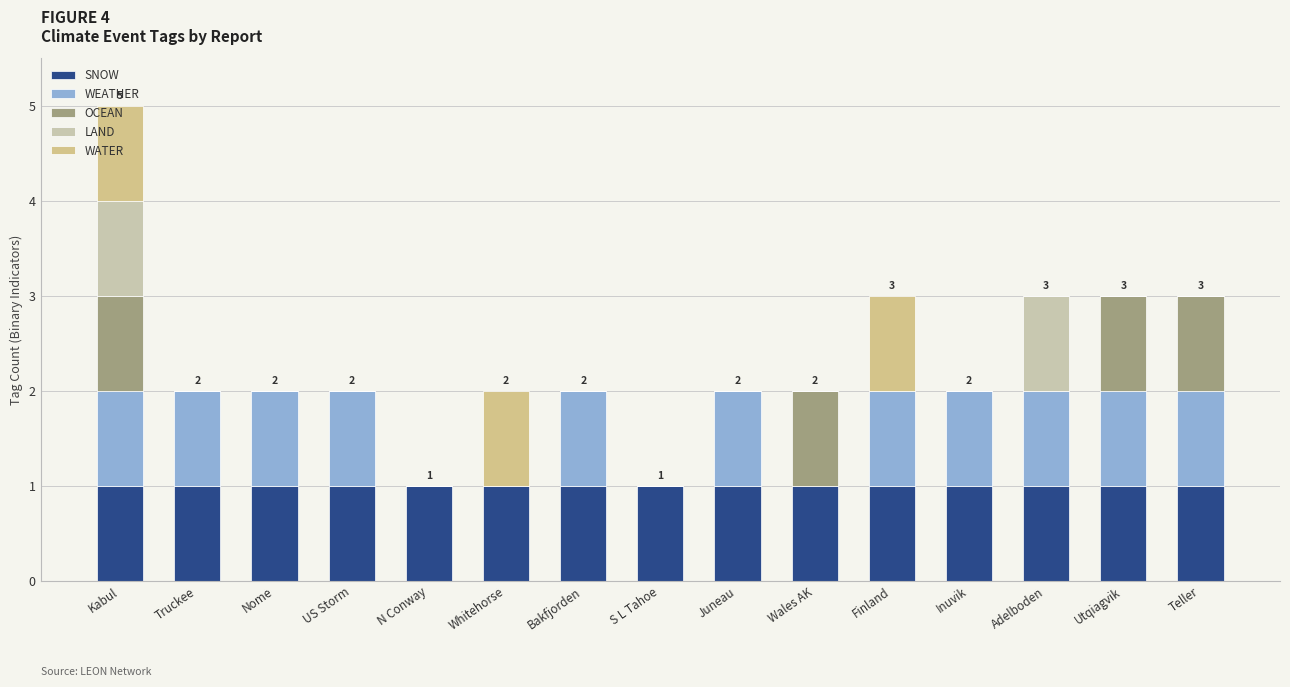

At which category is the sum across all series the highest?

Kabul